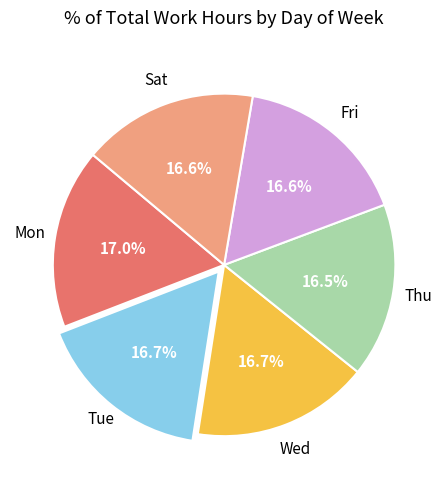

Is there any slice that represents more than half of the pie?

No